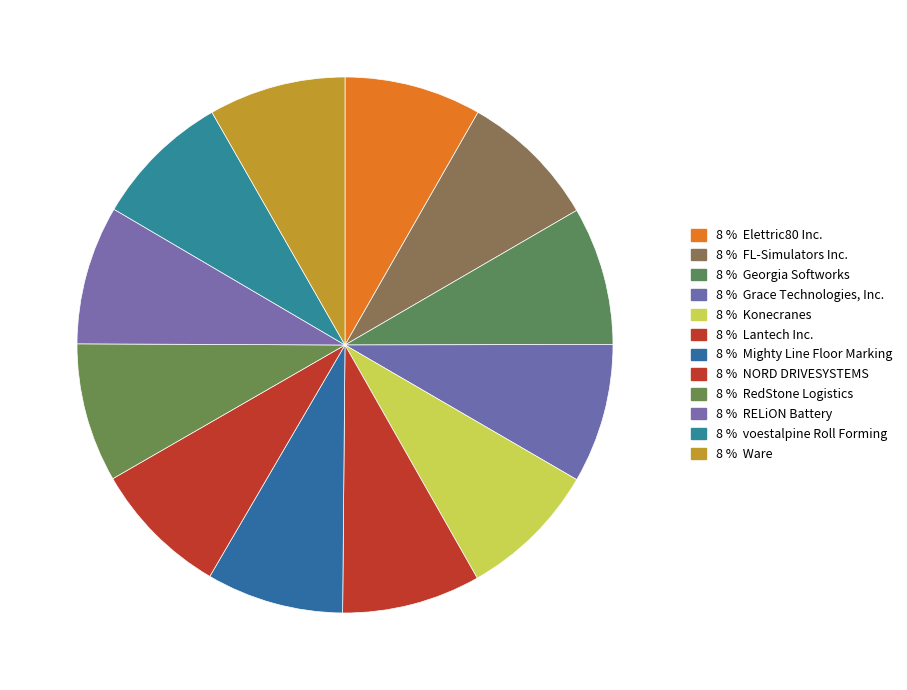

Which slice is the smallest?

Elettric80 Inc.